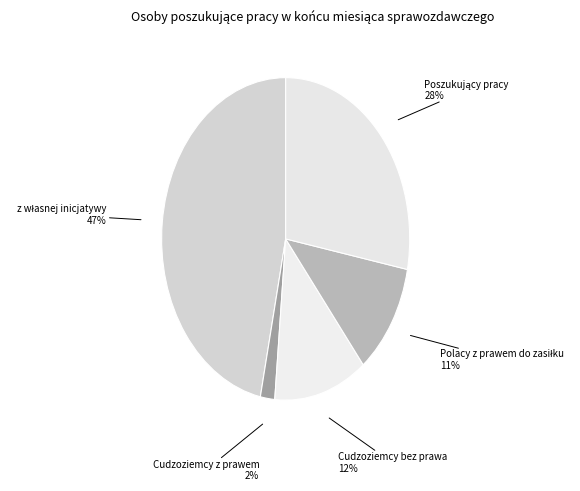

How many slices are in this pie chart?

5